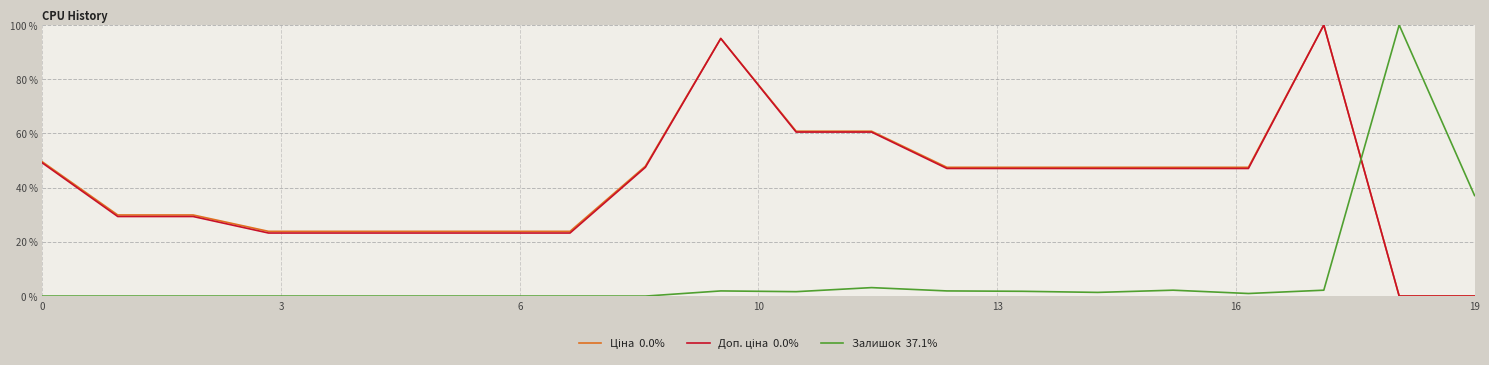

What is the maximum value shown in the chart?

100.0